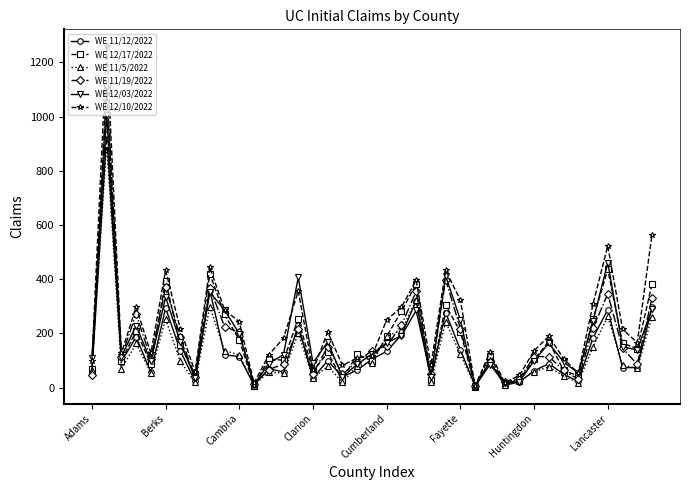

What is the maximum value shown in the chart?

1259